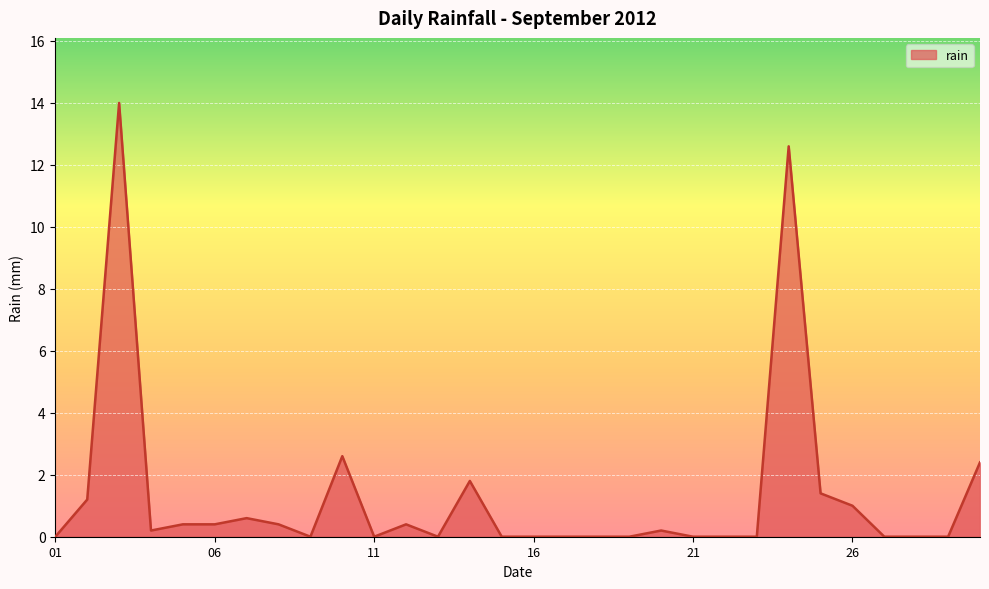

What is the greatest value displayed?

14.0